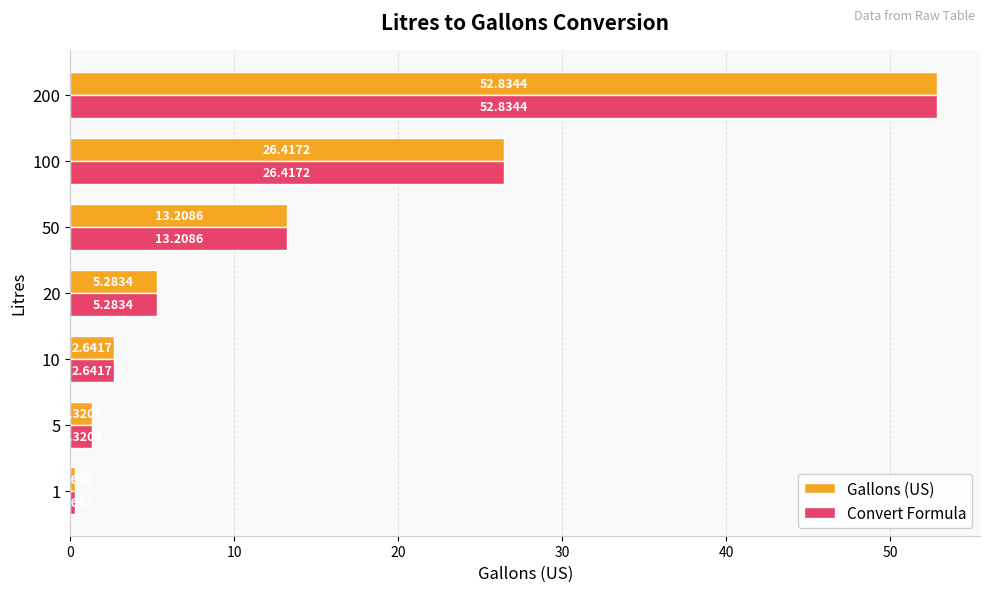

What is the sum of the Gallons (US) values at 10 and 50?

15.9